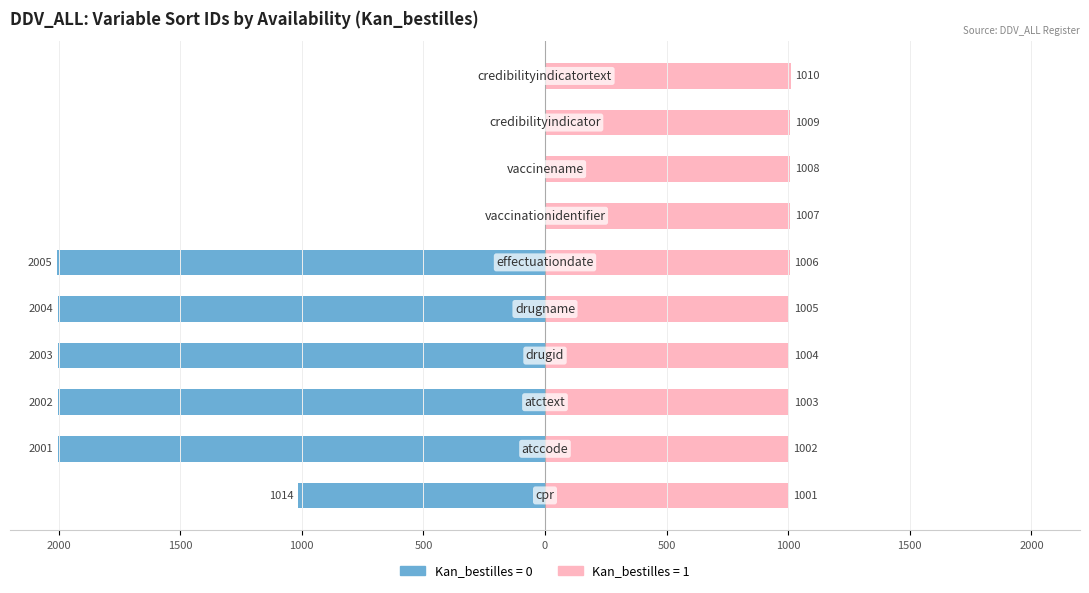

Is it true that Kan_bestilles_0 equals -1014 at cpr?

True